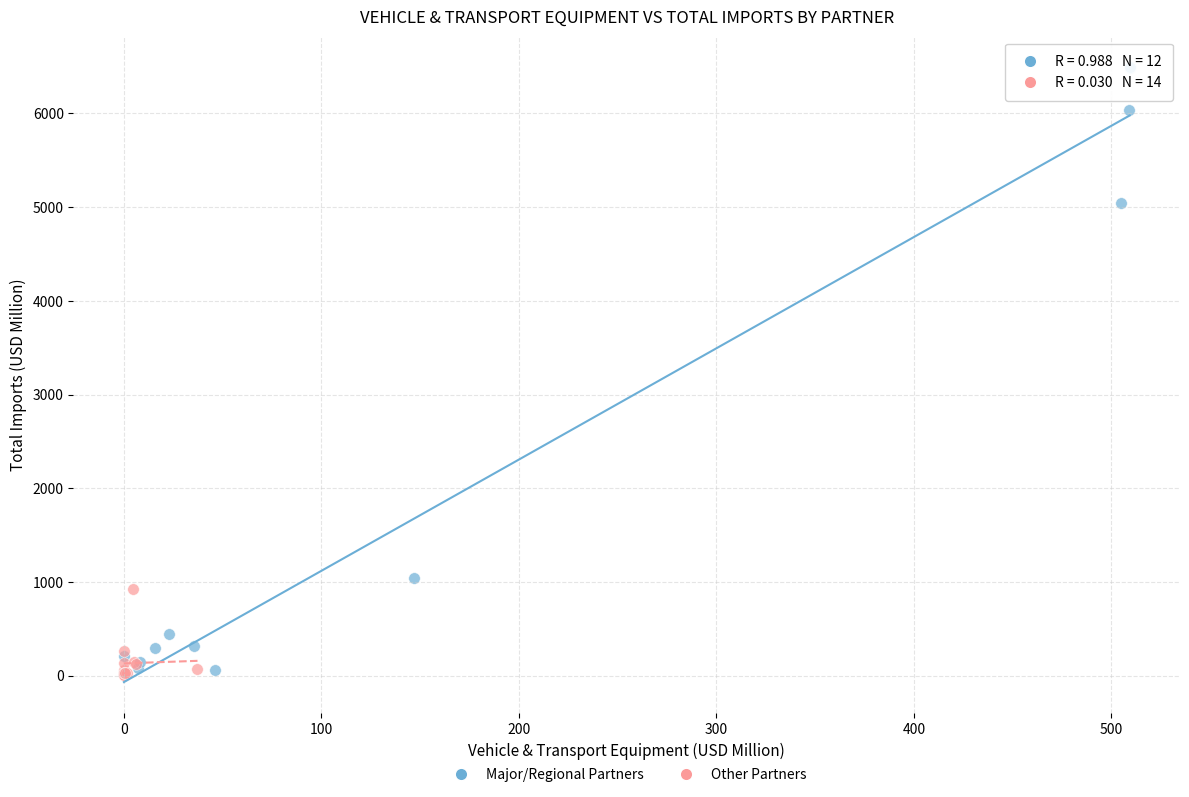

Which series has the widest spread of Y values?

Major/Regional Partners